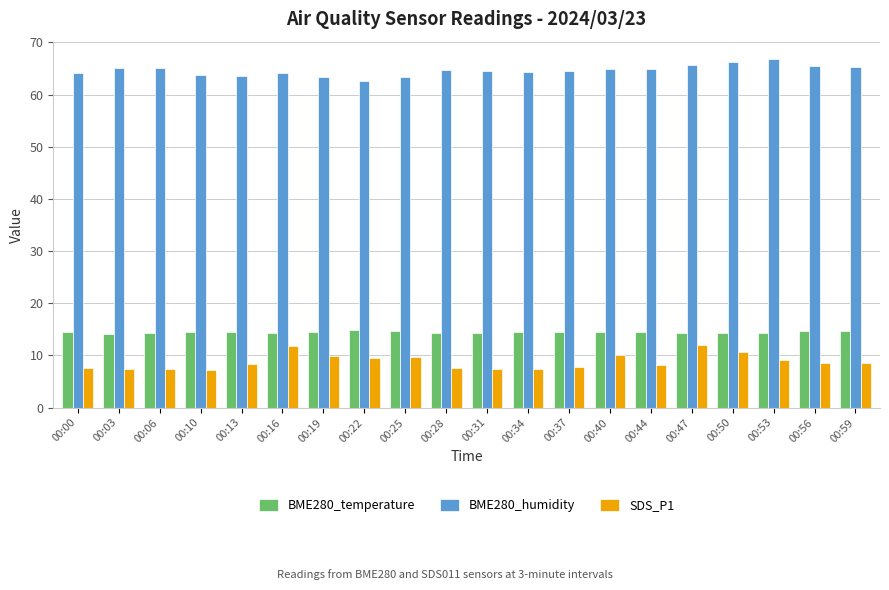

What is the highest value of the BME280_temperature series?

14.8